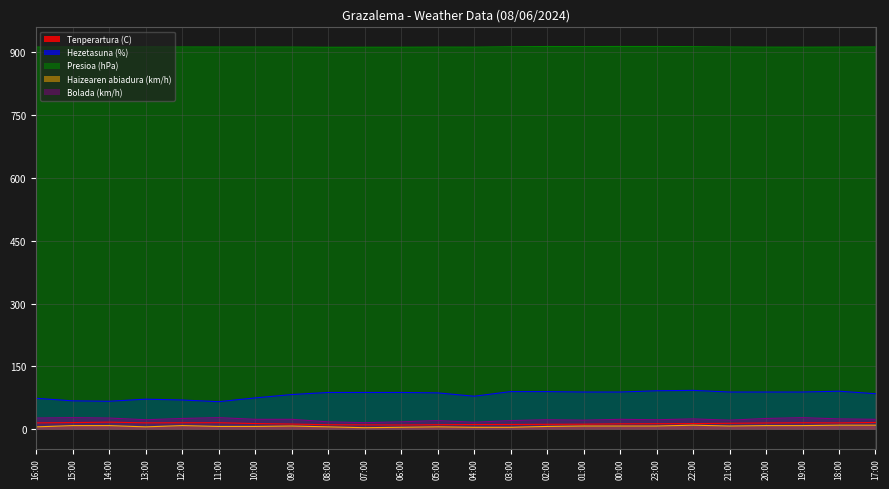

At which category does the chart reach its peak across all series?

00:00